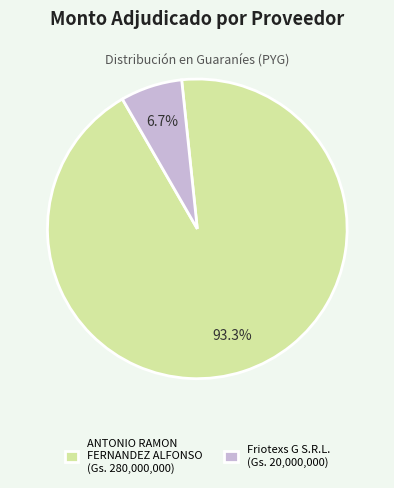

Which slice is the smallest?

Friotexs G S.R.L.